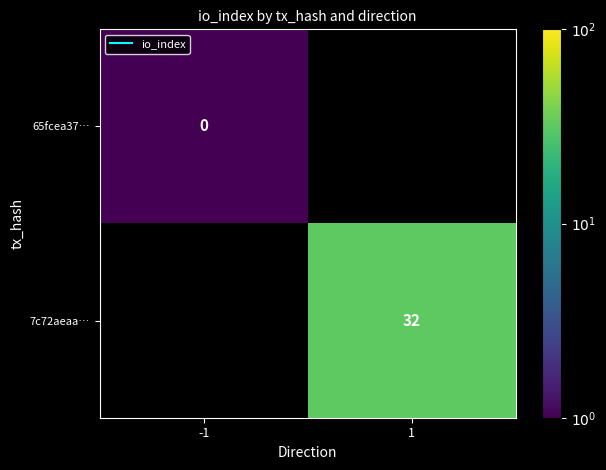

Which label corresponds to the largest value in the chart?

1